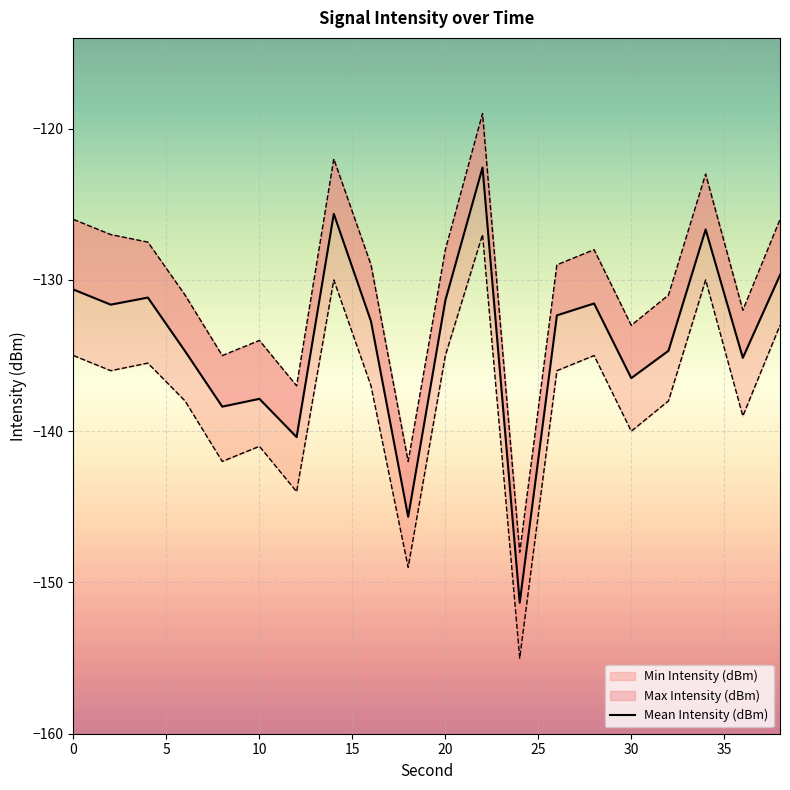

At which category does Max Intensity (dBm) reach its first local peak?

10